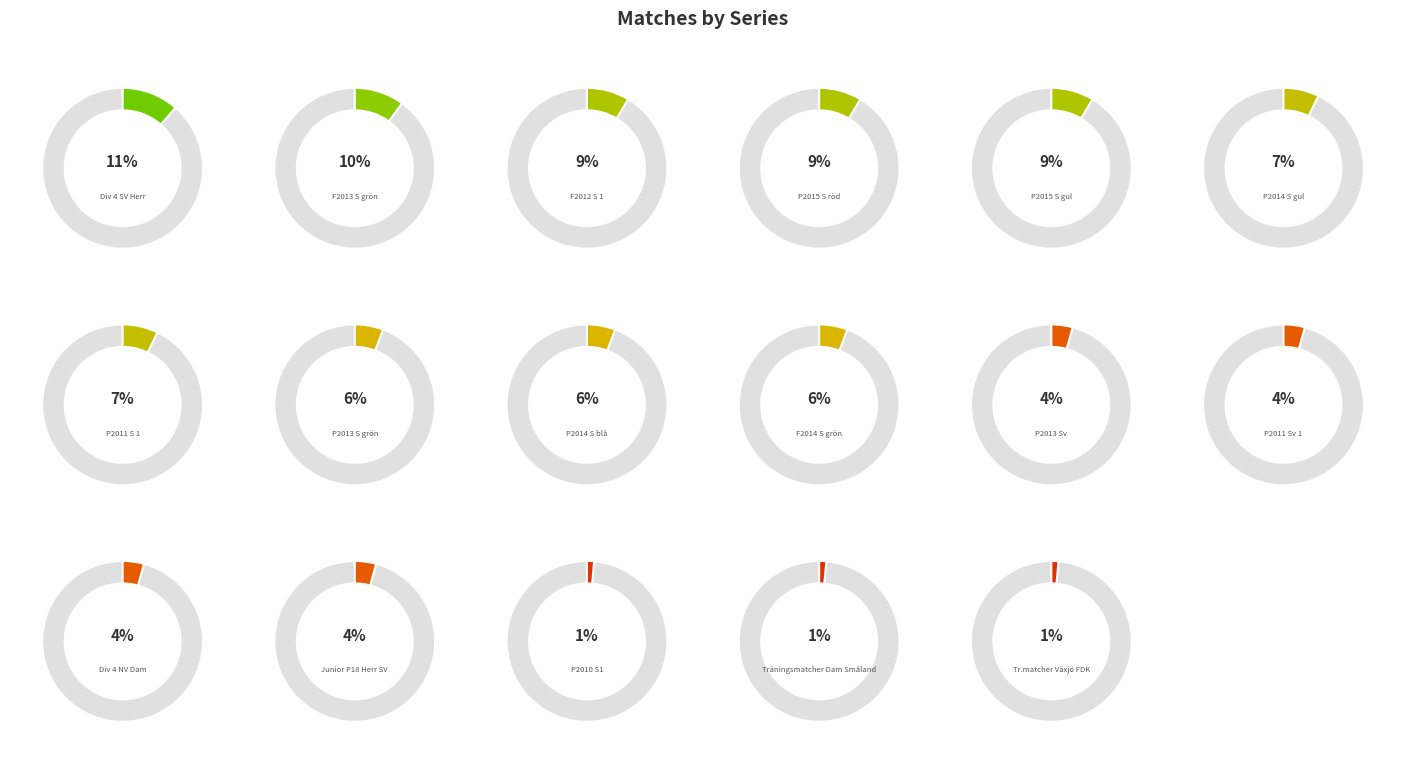

What portion of the pie excludes F2014 S grön?

94.3%